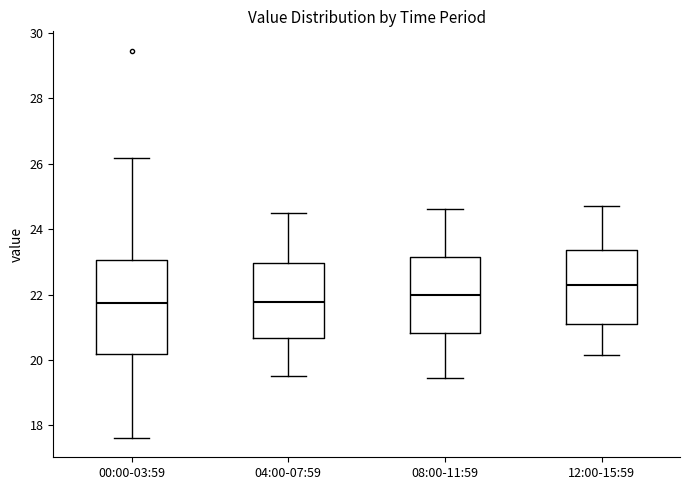

Reading left to right, transcribe this box plot: for each box, give where its median line is, the range the box spans, and where its two whiskers end, as read against the y-axis. The values are not printed on the chart, so give them approximately, as read against the axis.

00:00-03:59: median 21.8, box 20.2 to 23.0, whiskers 17.6 to 26.2
04:00-07:59: median 21.8, box 20.6 to 23.0, whiskers 19.6 to 24.6
08:00-11:59: median 22.0, box 20.8 to 23.2, whiskers 19.4 to 24.6
12:00-15:59: median 22.4, box 21.0 to 23.4, whiskers 20.2 to 24.8